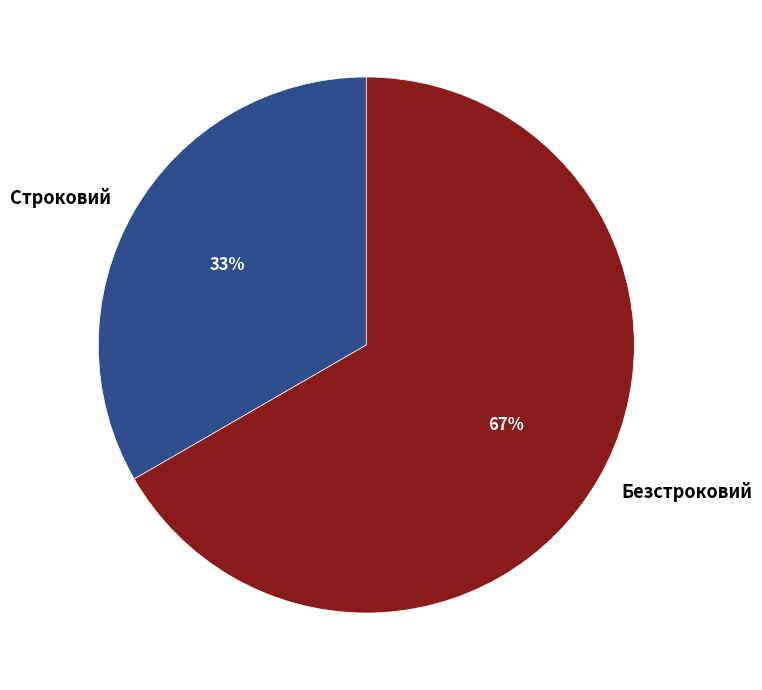

Is it true that Безстроковий is 54% of the pie?

False